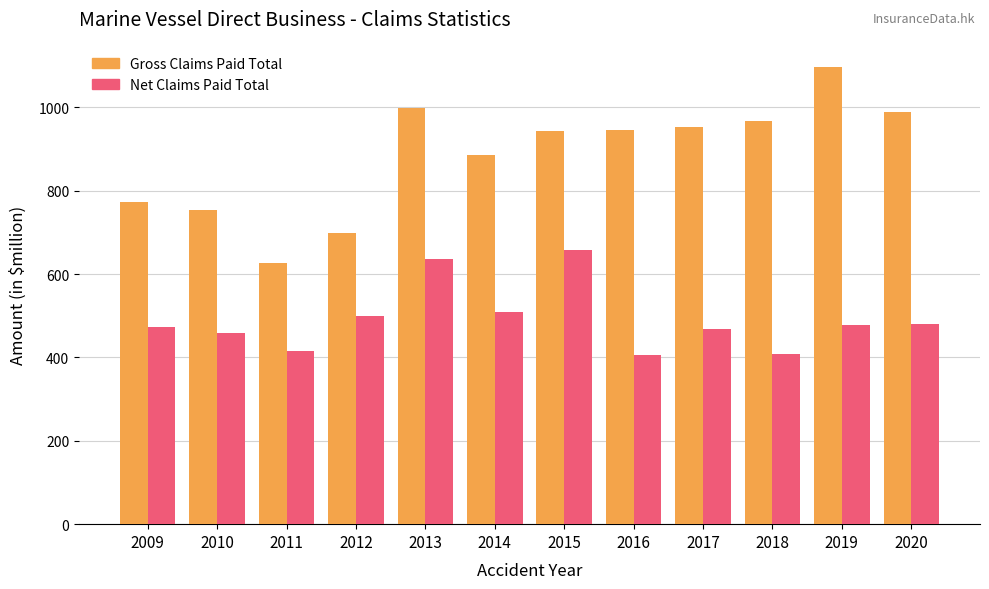

The value of Net Claims Paid Total at 2014 is 258.4. True or false?

False